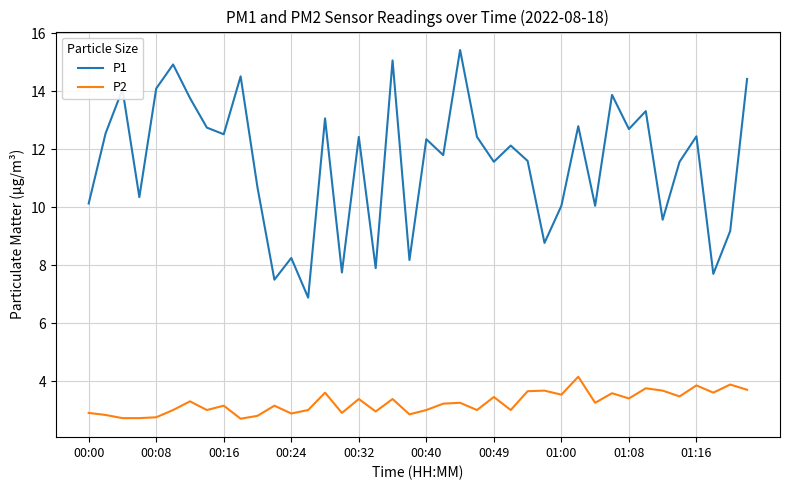

Which series has the largest range (max minus min)?

P1